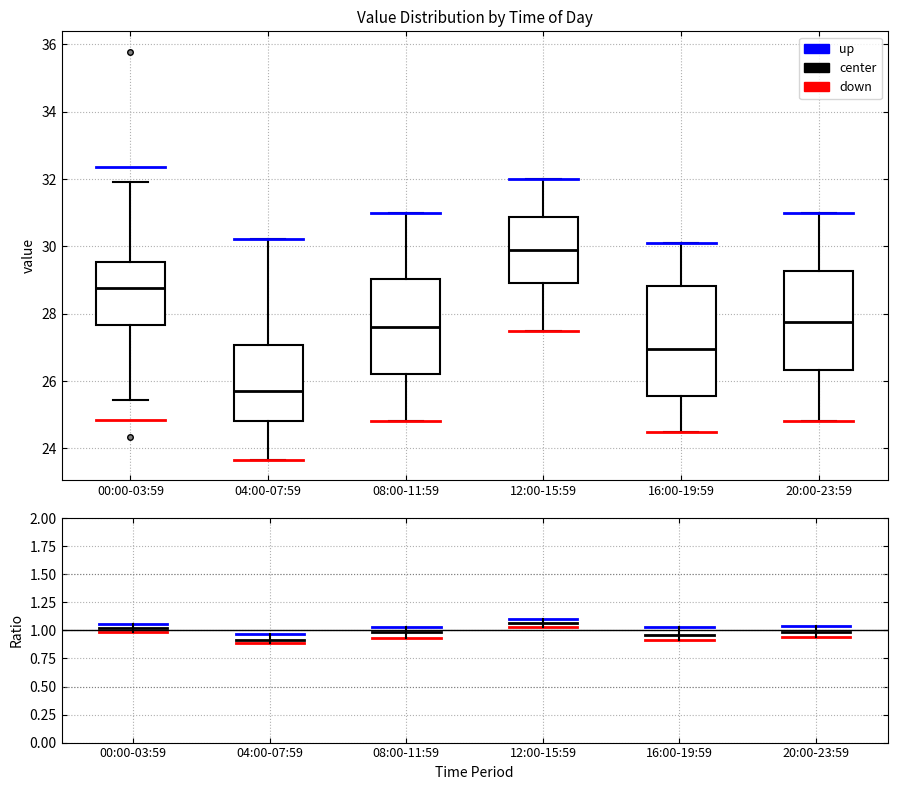

Where is the lower edge of the box for 20:00-23:59 on the y-axis? The values are not printed on the chart, so give them approximately, as read against the axis.

26.4